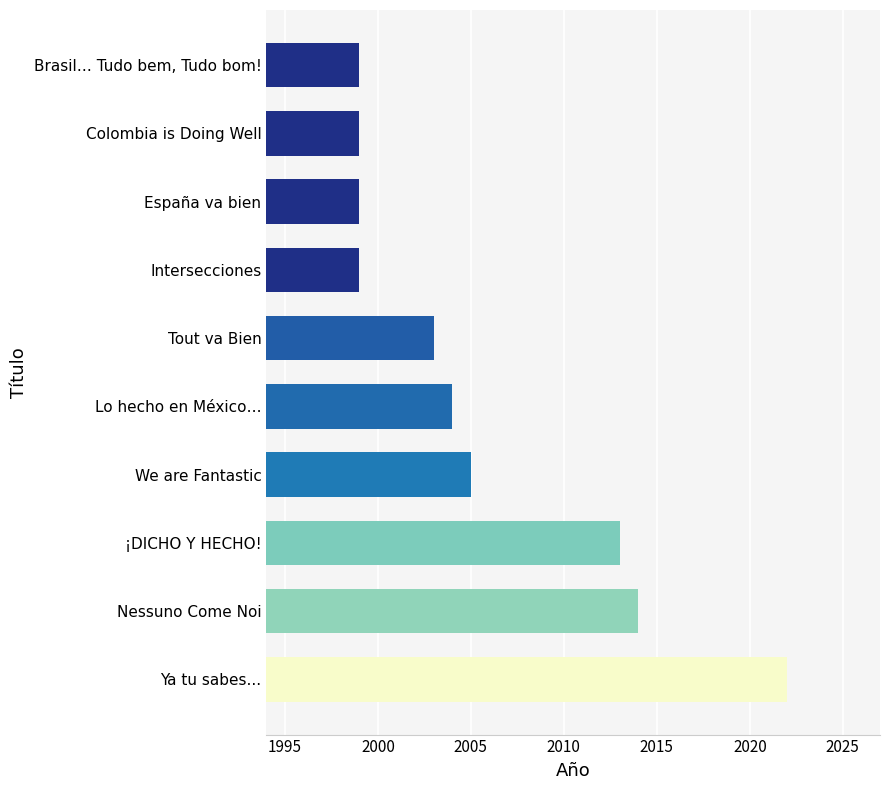

Reading bottom to top, transcribe all the data shown in this chart.

2022	2014	2013	2005	2004	2003	1999	1999	1999	1999